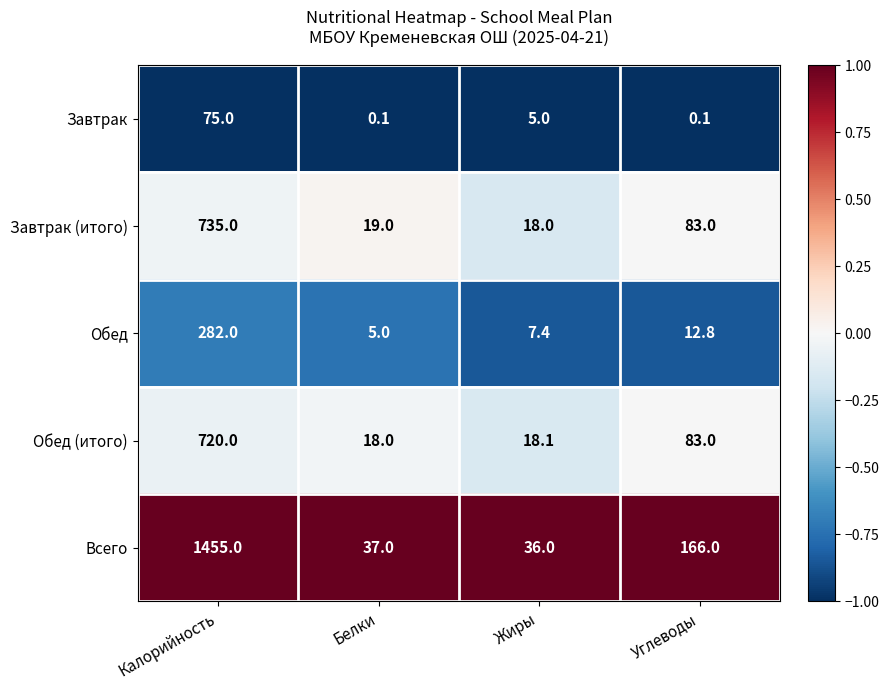

How many series are shown in this chart?

5